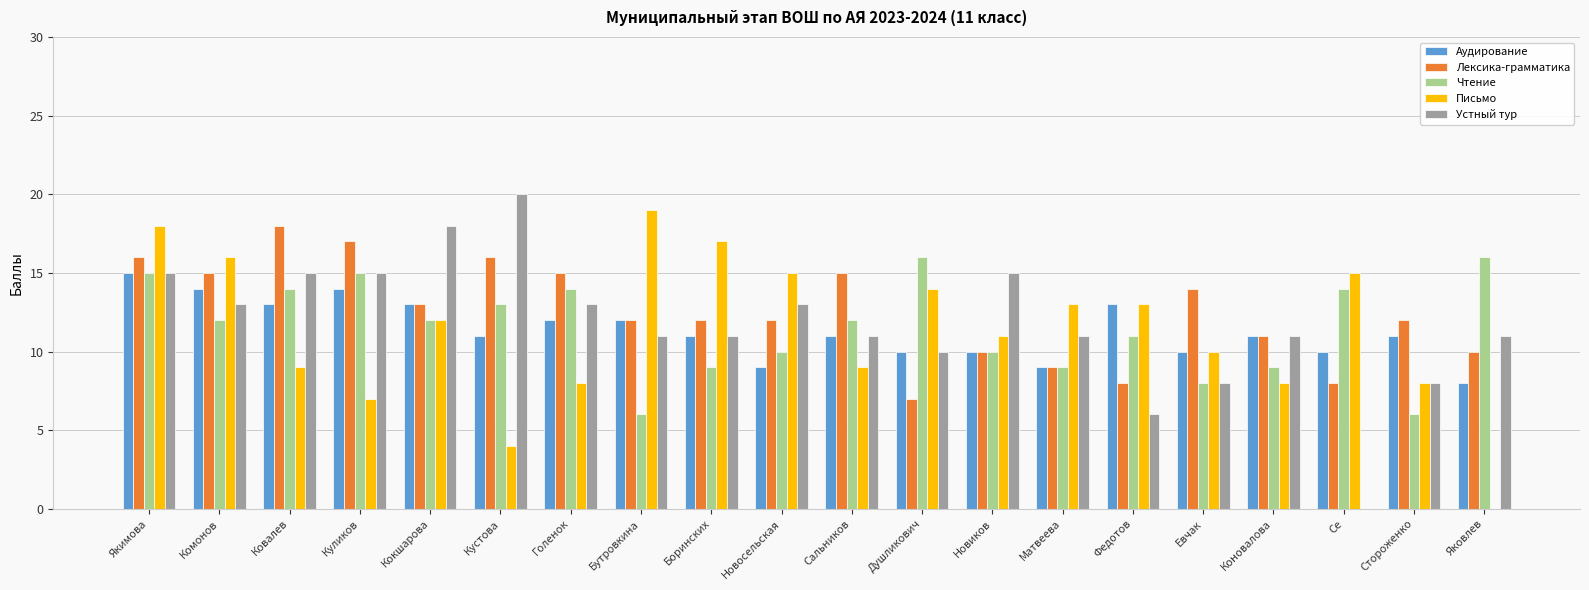

What is the total value across all series at Матвеева?

51